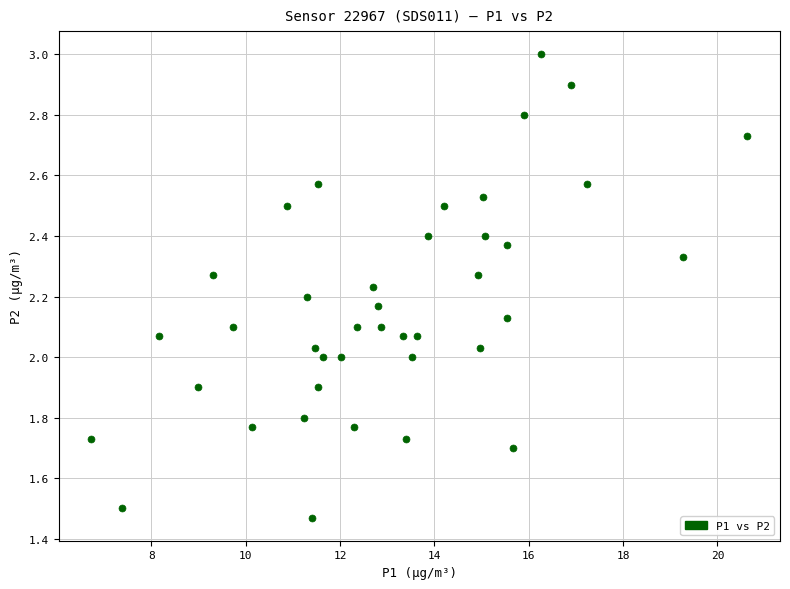

What is the range of X values (max minus min)?

13.9